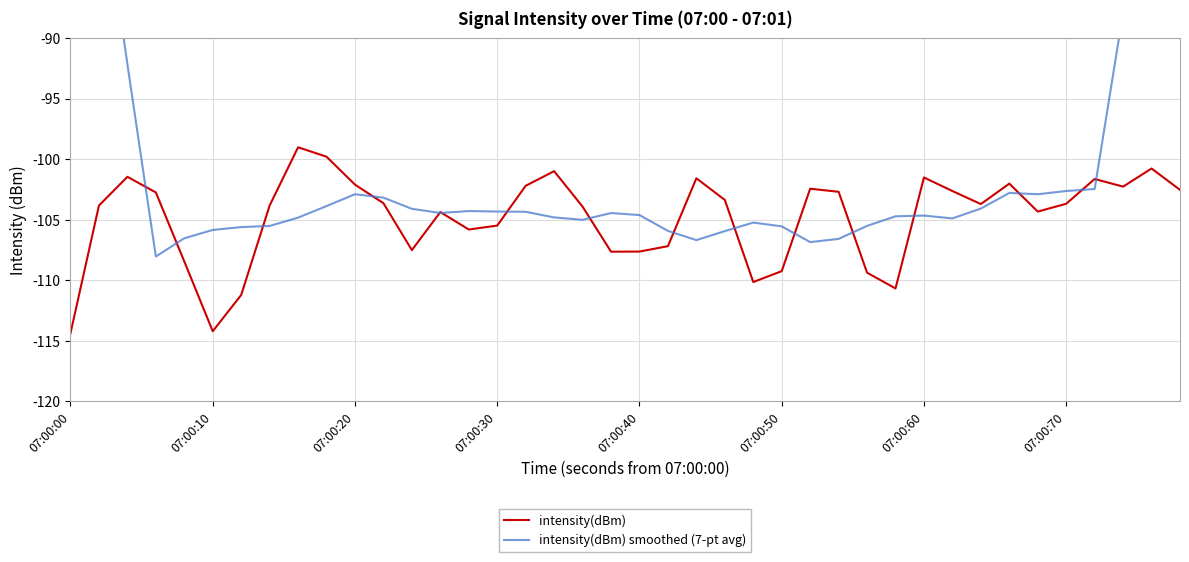

How many values in the intensity(dBm) series exceed -103?

17